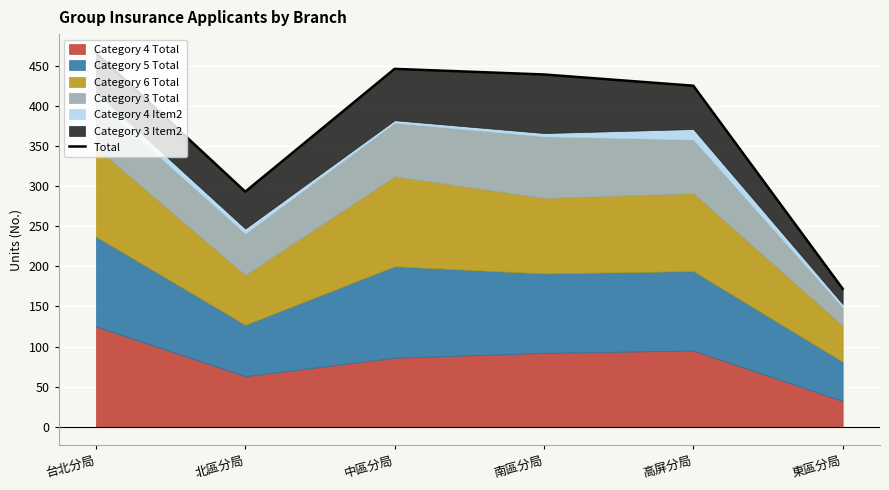

Where is the first local maximum?

中區分局